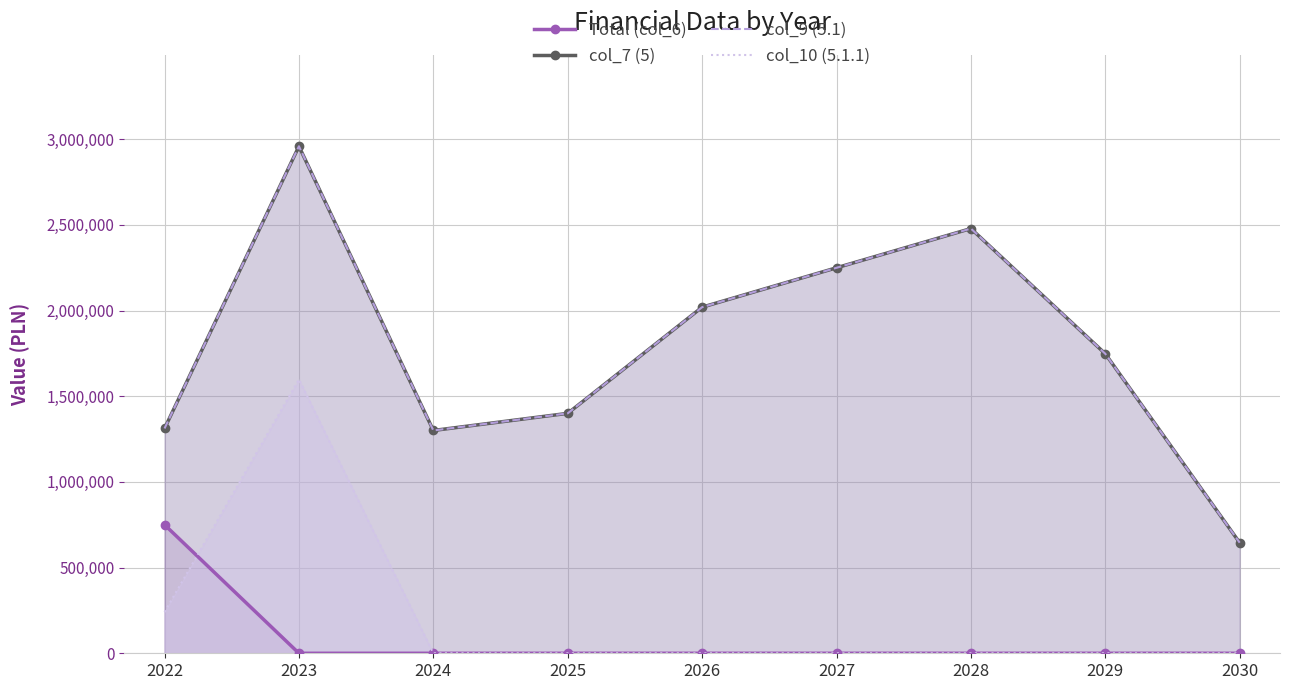

True or false: Total (col_6) and col_9 (5.1) intersect in this chart.

False